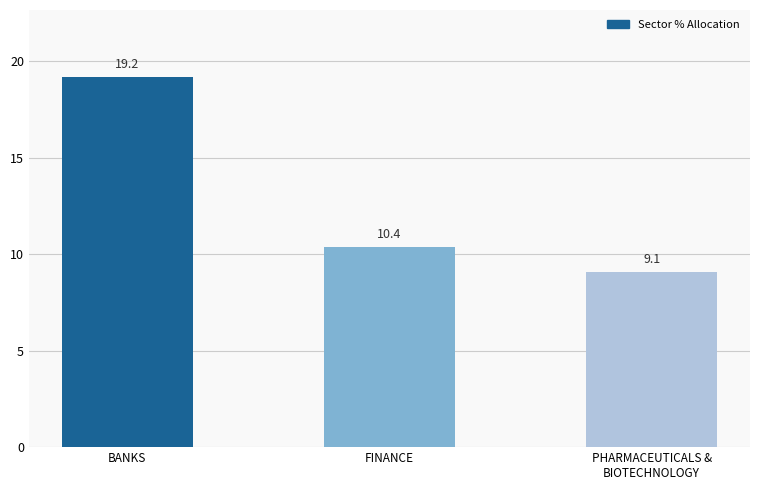

Between BANKS and PHARMACEUTICALS &
BIOTECHNOLOGY, which is larger?

BANKS